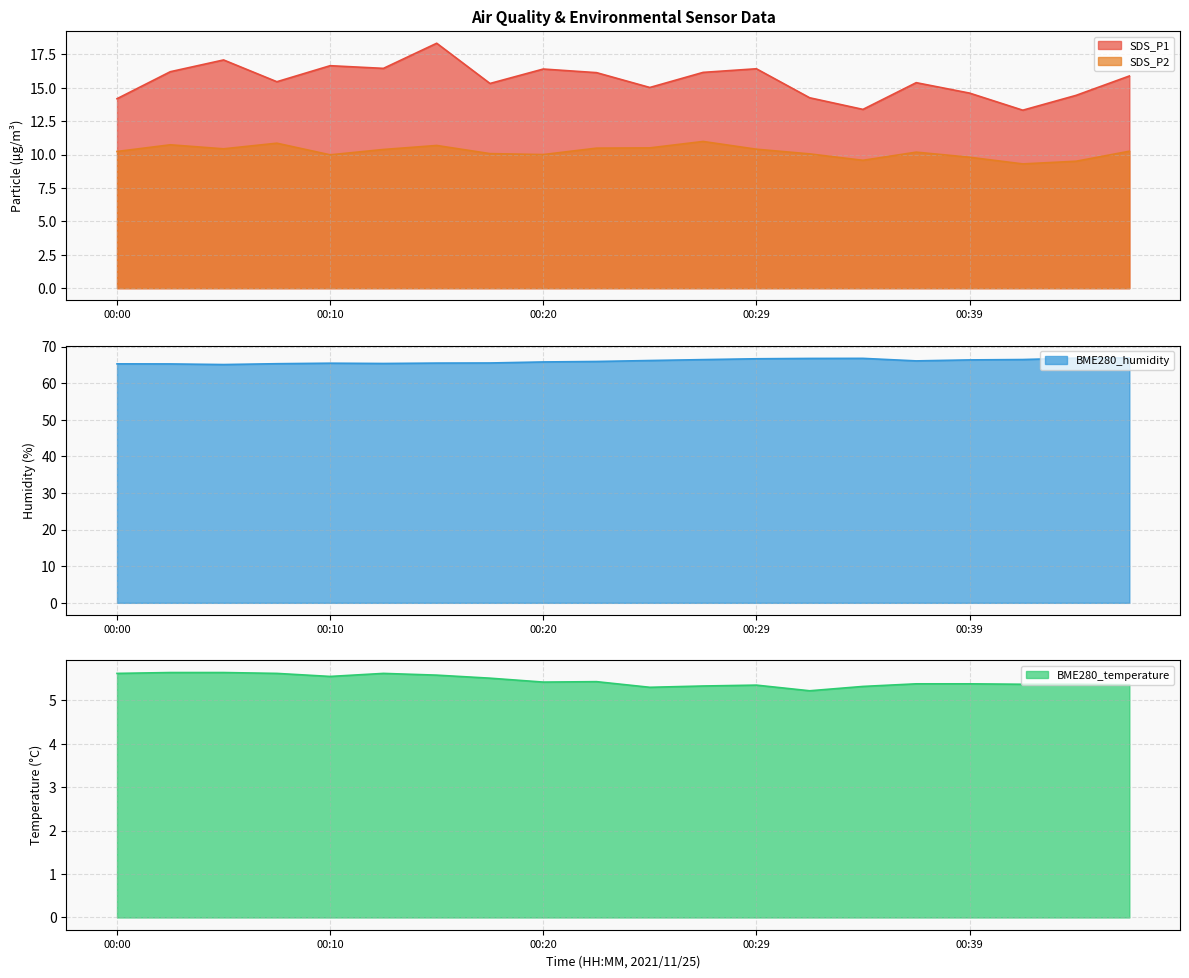

True or false: SDS_P2 has more than 0 interior local peaks.

True